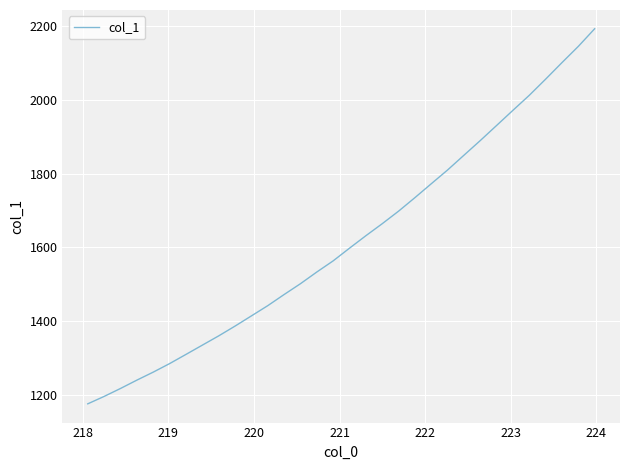

What is the maximum value shown in the chart?

2192.8